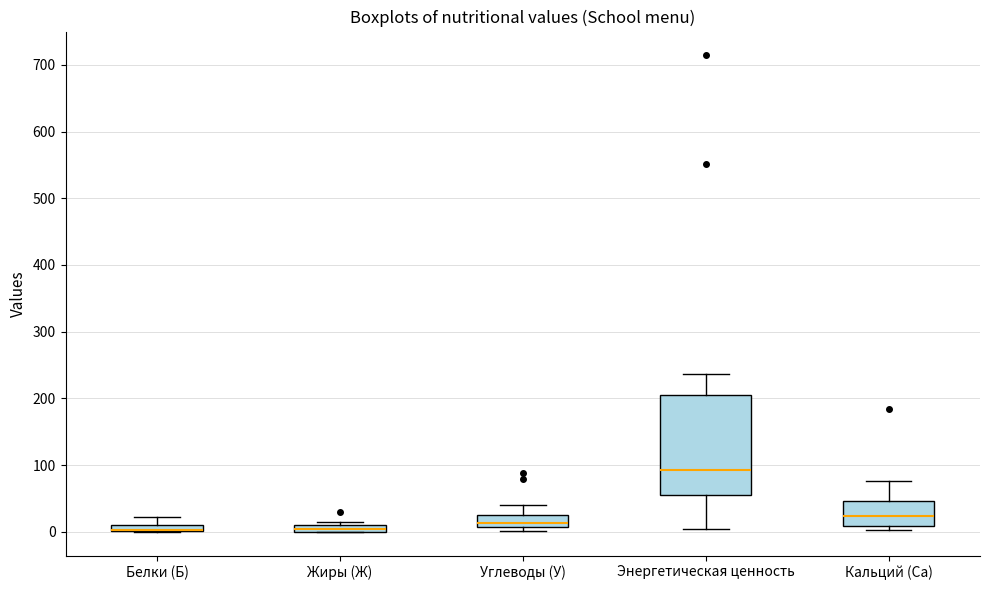

Where is the lower edge of the box for Белки (Б) on the y-axis? The values are not printed on the chart, so give them approximately, as read against the axis.

0